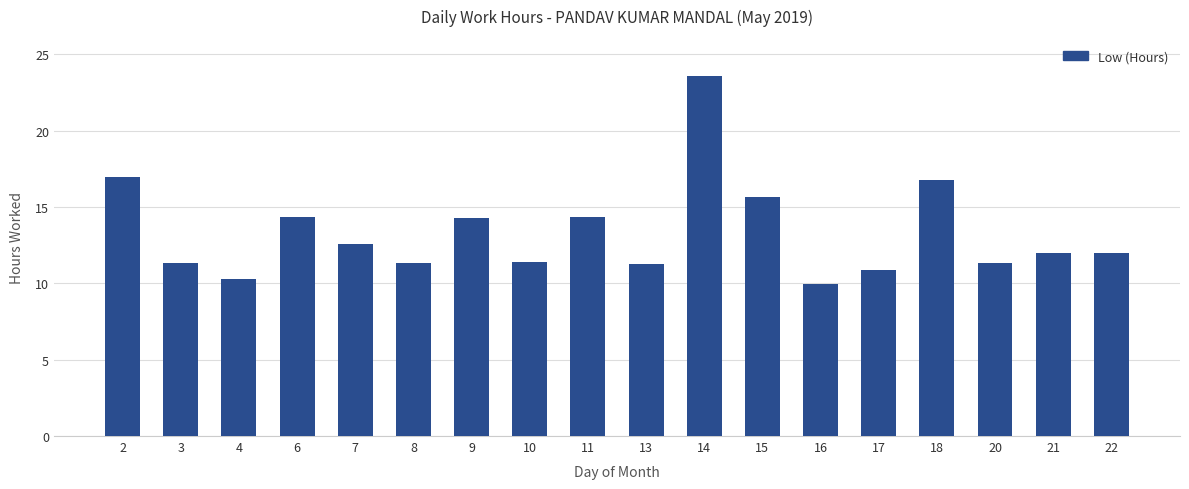

The value at 18 is 7.9. True or false?

False